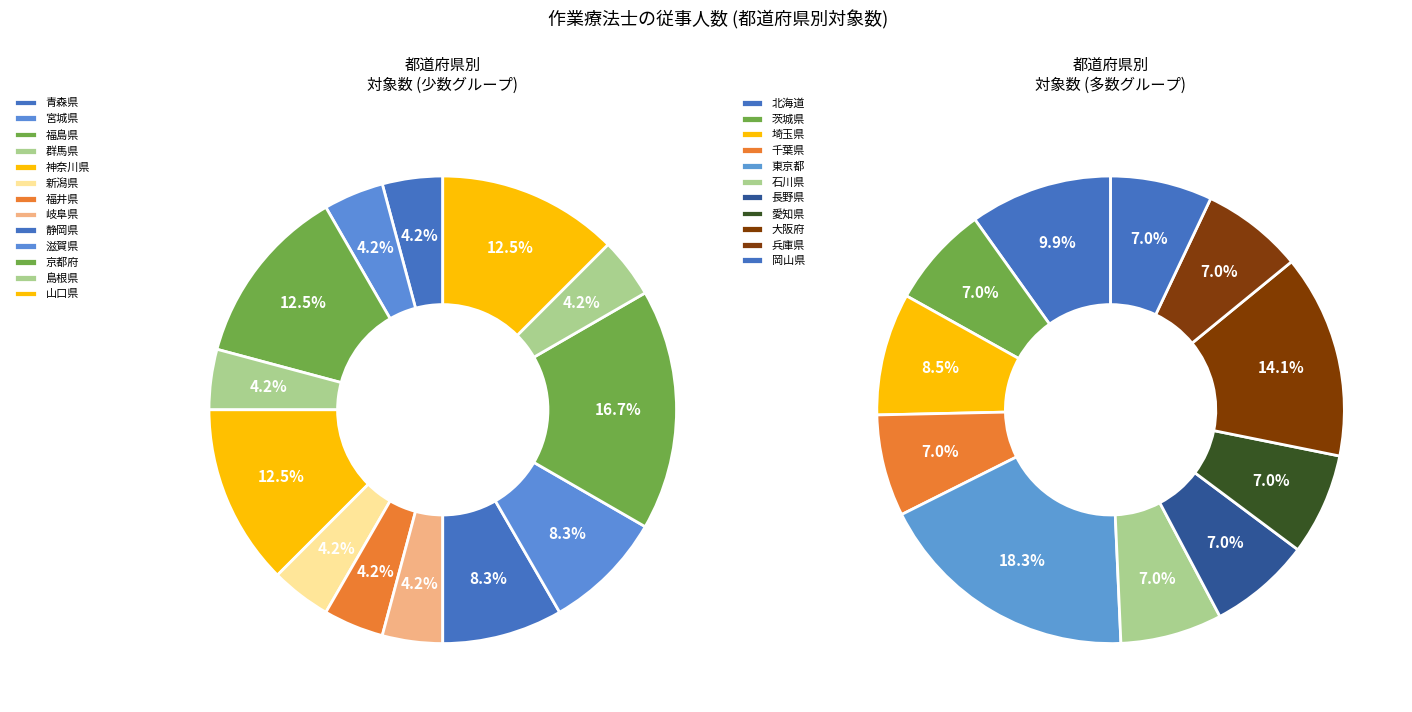

Count the number of slices in the pie.

24